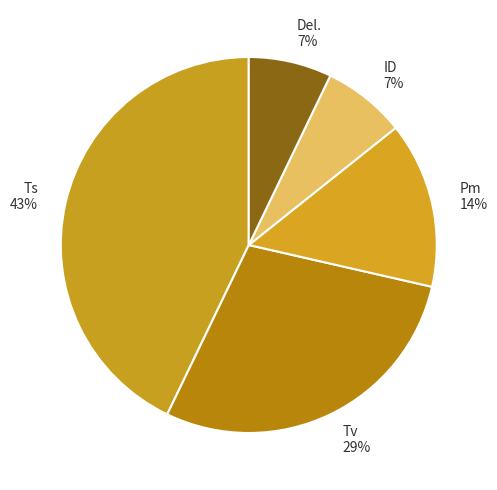

True or false: ID accounts for 7% of the total.

True